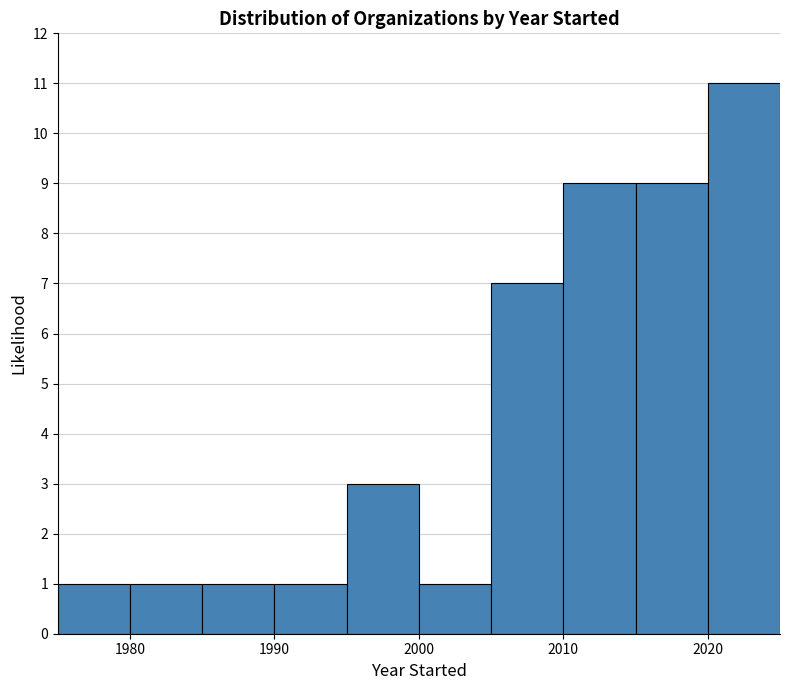

Which range on the x-axis has the tallest bar?

2020 to 2025